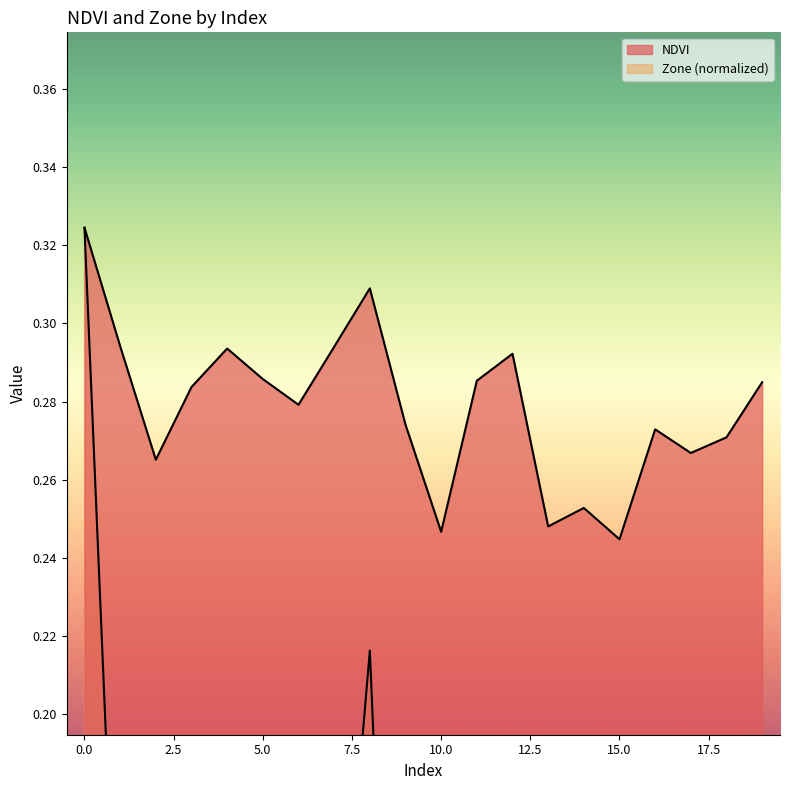

What is the average value of the NDVI series?

0.3